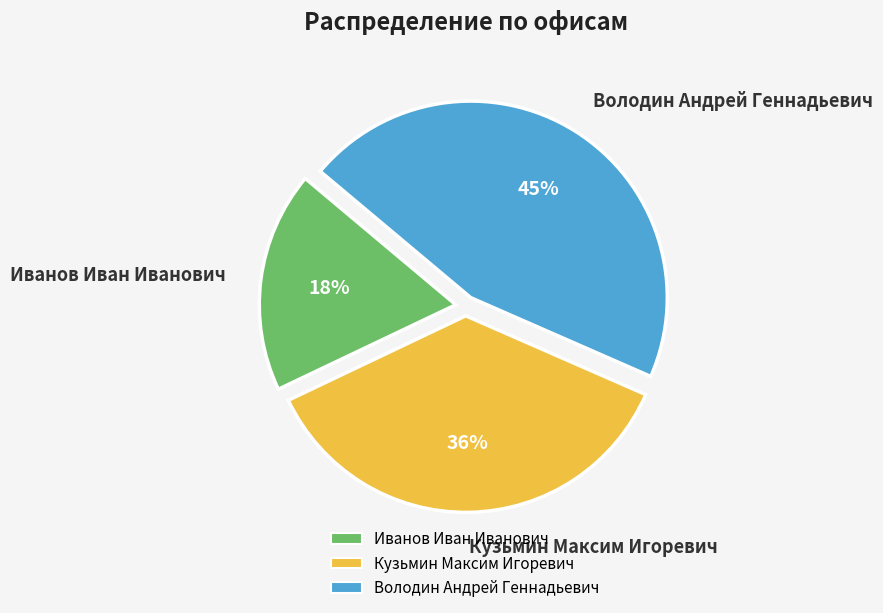

True or false: Кузьмин Максим Игоревич accounts for 26% of the total.

False